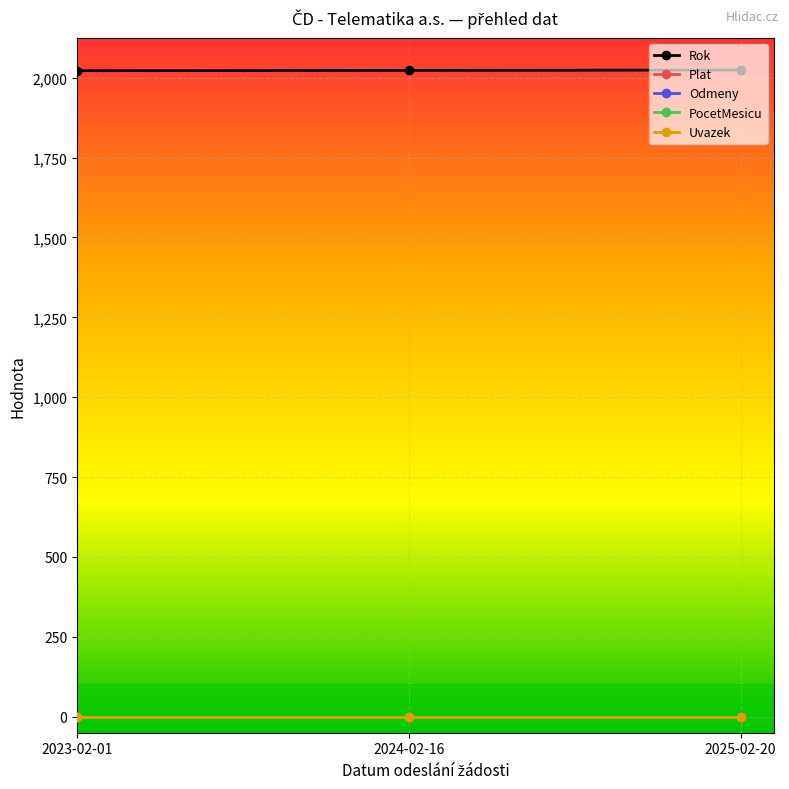

At which label is Odmeny closest to 0?

2023-02-01